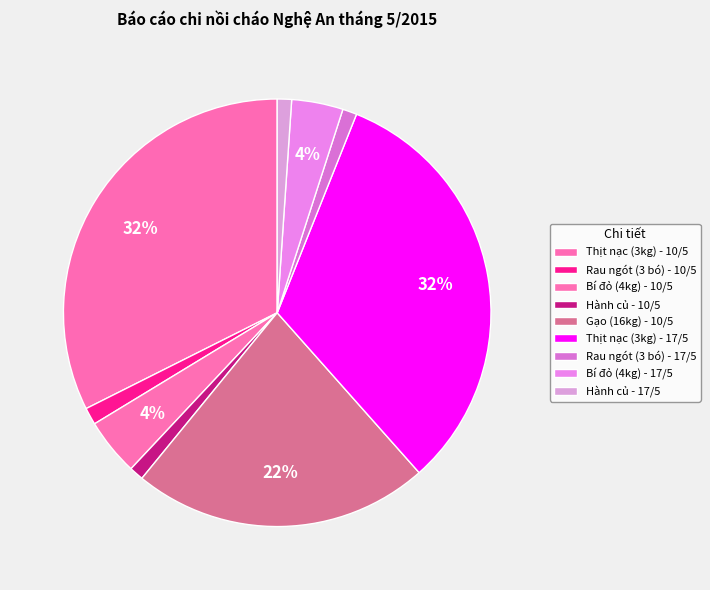

How many slices are in this pie chart?

9